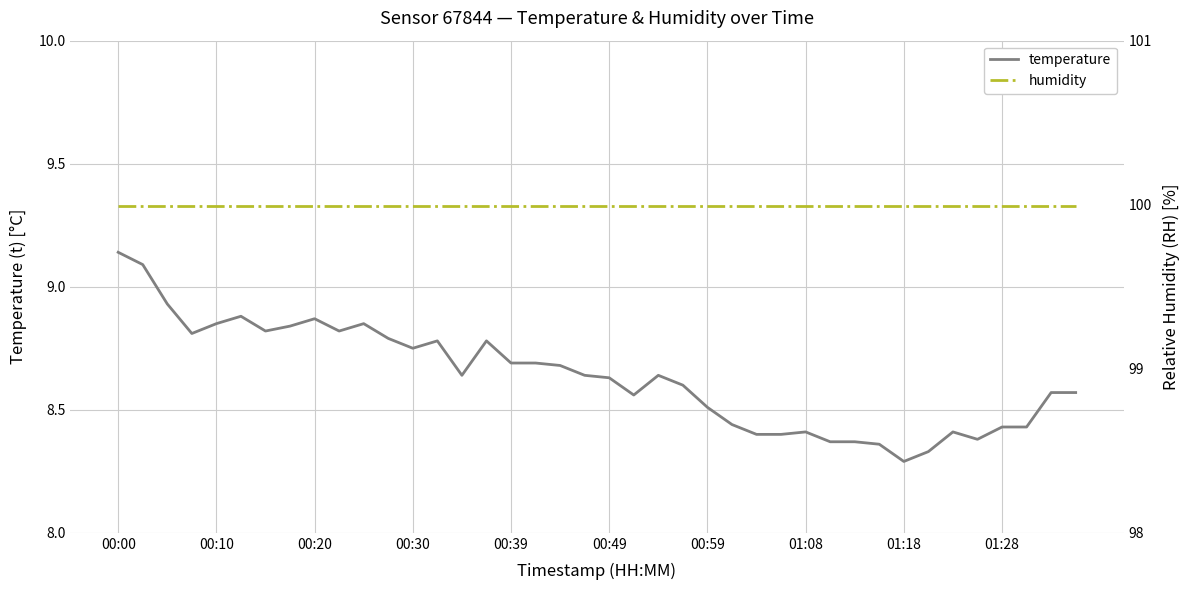

True or false: temperature and humidity intersect in this chart.

False